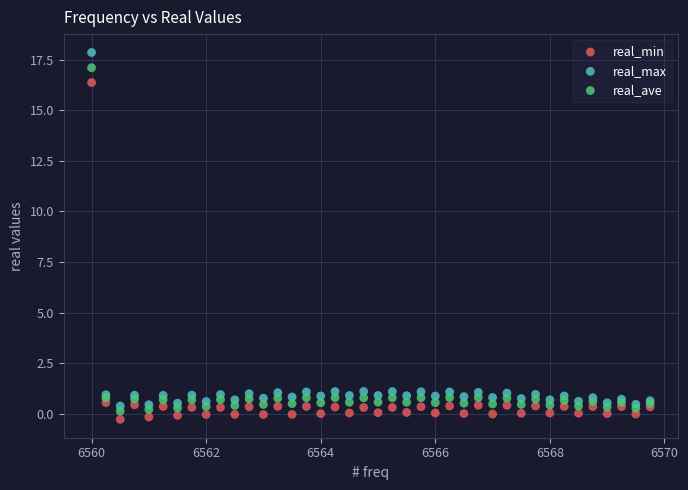

Which series contains the lowest Y value?

real_min